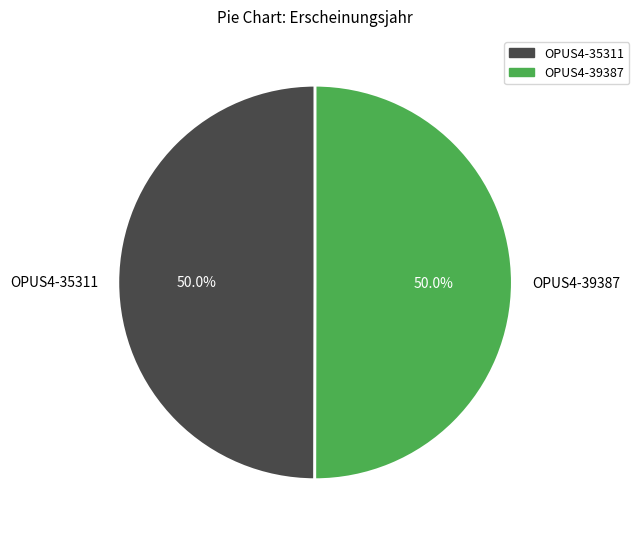

What percentage do OPUS4-39387 and OPUS4-35311 together represent?

100.0%